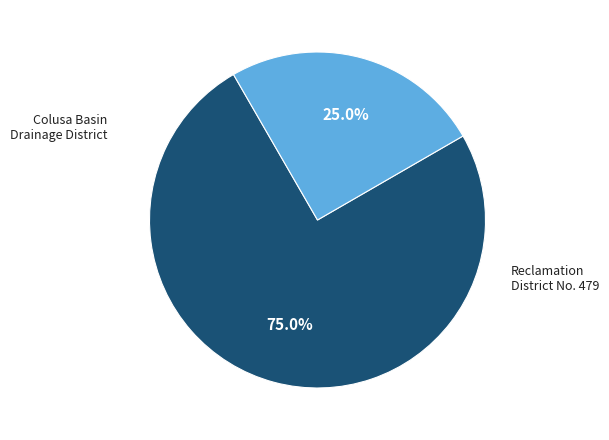

How much of the chart is everything except Reclamation District No. 479?

75.0%